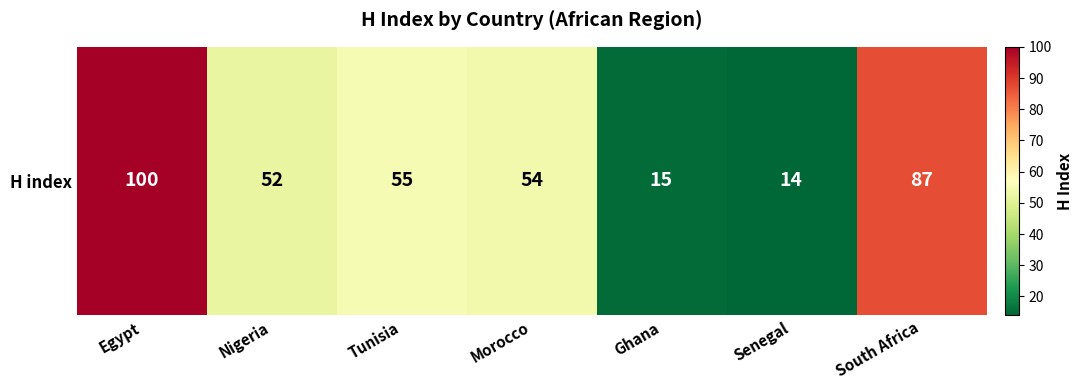

How many distinct data groups are displayed?

1